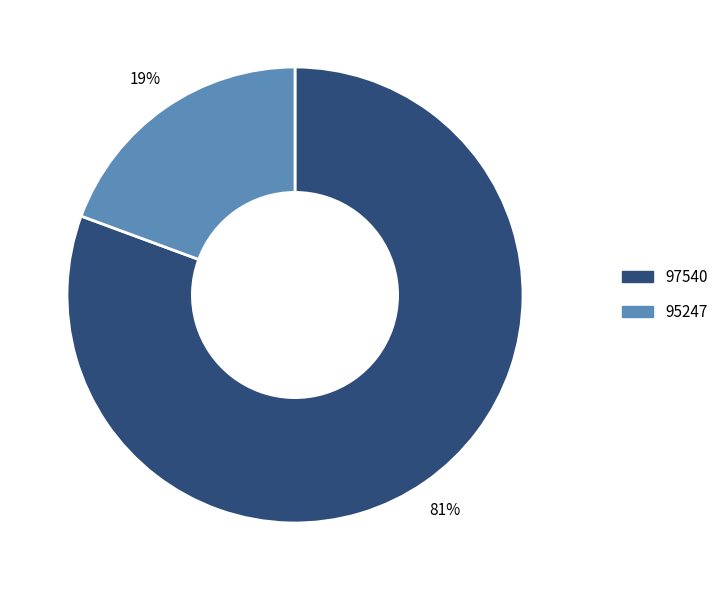

Is it true that 97540 is 90% of the pie?

False